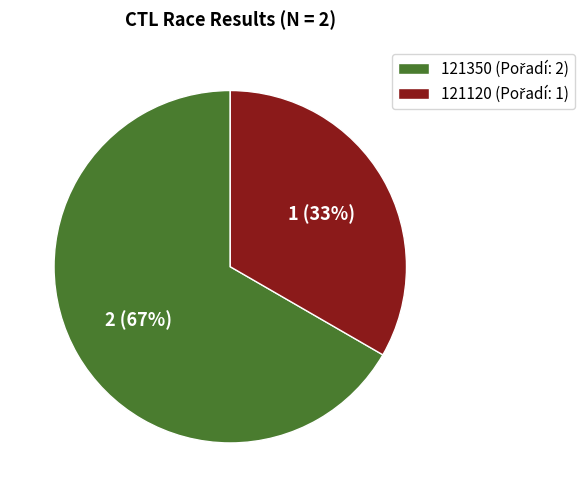

Which category has the biggest portion of the pie?

121350